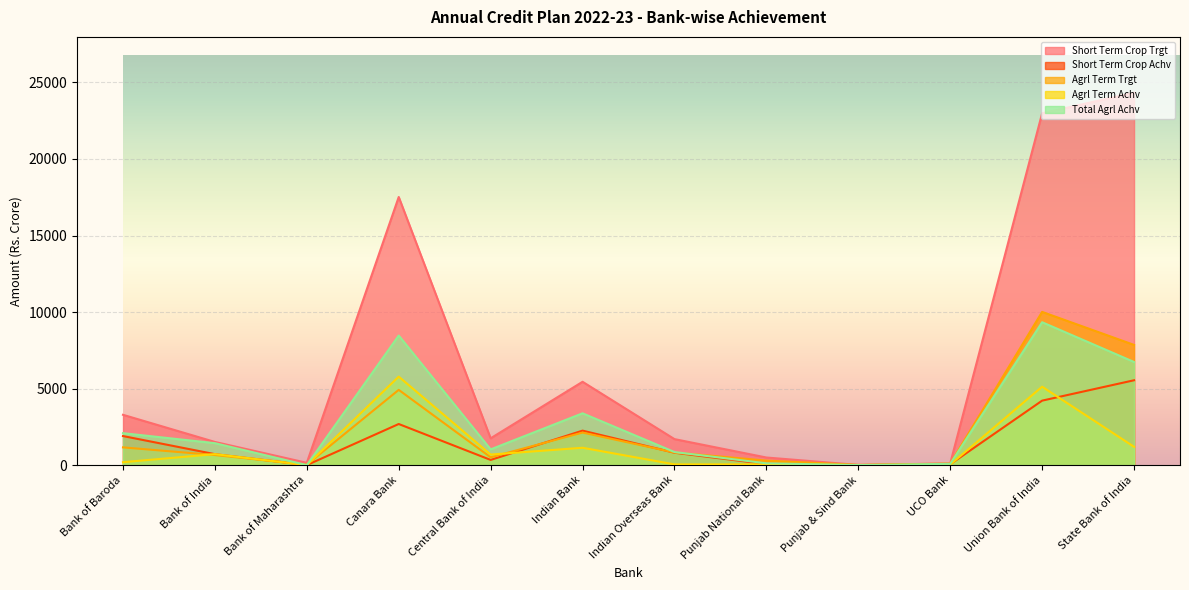

Where is the first local minimum for Agrl Term Trgt?

Bank of Maharashtra